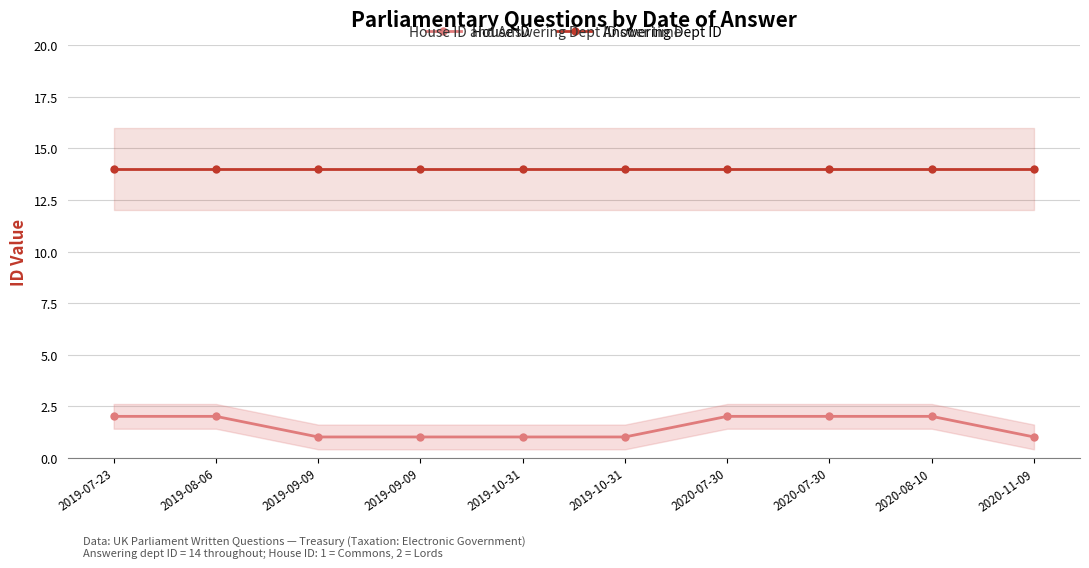

Reading left to right, extract all data points from this chart.

House ID: 2019-07-23=2	2019-08-06=2	2019-09-09=1	2019-09-09=1	2019-10-31=1	2019-10-31=1	2020-07-30=2	2020-07-30=2	2020-08-10=2	2020-11-09=1
Answering Dept ID: 2019-07-23=14	2019-08-06=14	2019-09-09=14	2019-09-09=14	2019-10-31=14	2019-10-31=14	2020-07-30=14	2020-07-30=14	2020-08-10=14	2020-11-09=14